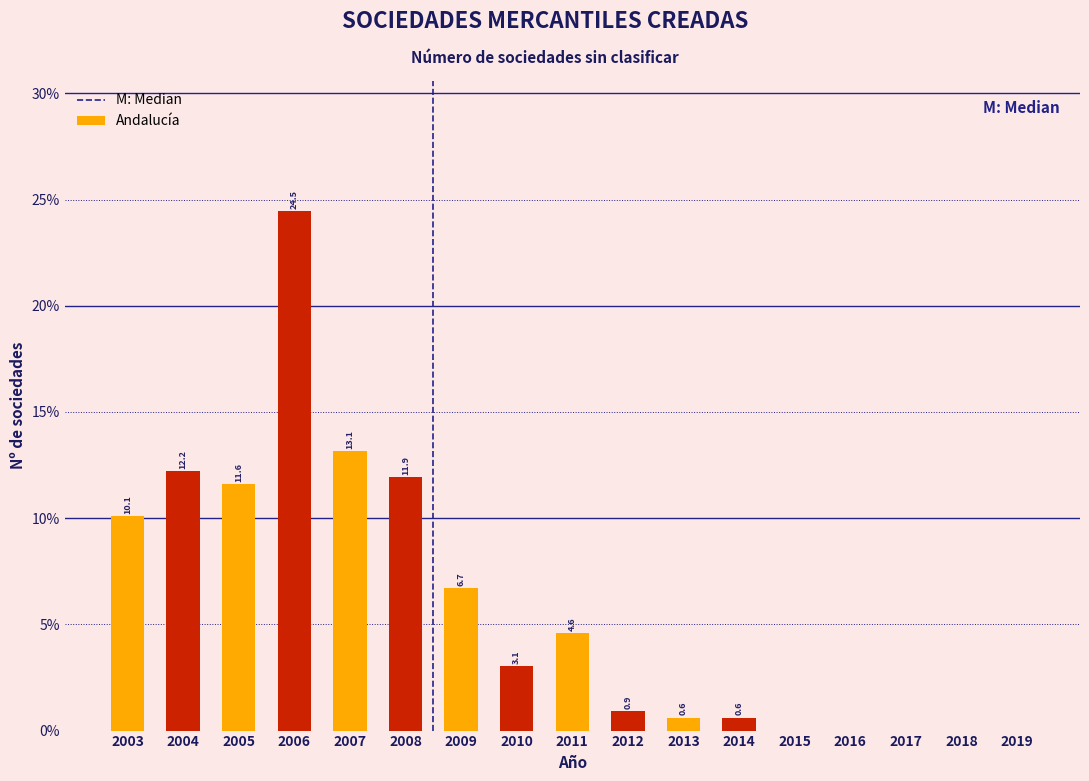

Reading right to left, what are all the values shown in this chart?

2019=0.0	2018=0.0	2017=0.0	2016=0.0	2015=0.0	2014=0.6	2013=0.6	2012=0.9	2011=4.6	2010=3.1	2009=6.7	2008=11.9	2007=13.1	2006=24.5	2005=11.6	2004=12.2	2003=10.1